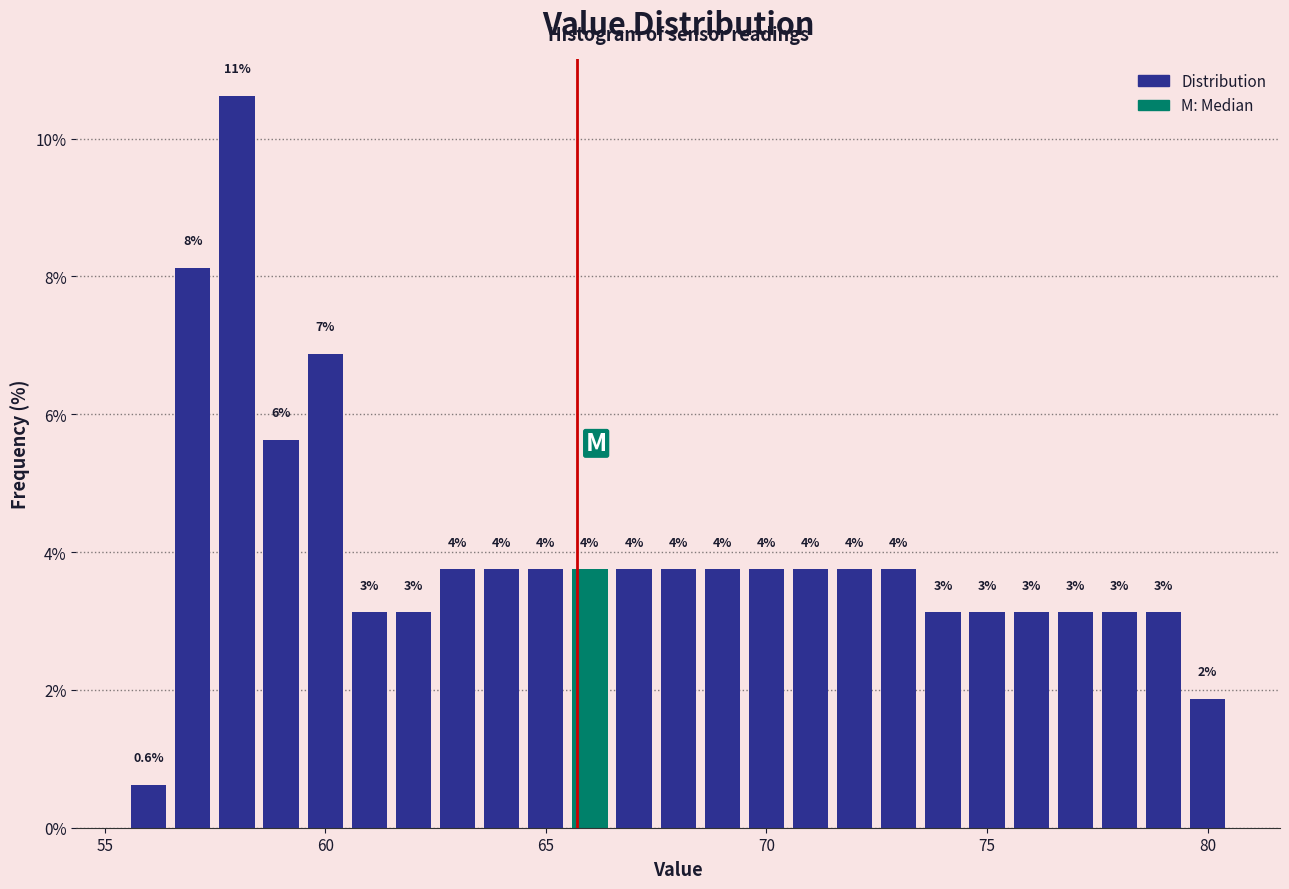

Read against the x-axis, roughly where is the centre of the tallest bar?

58.0